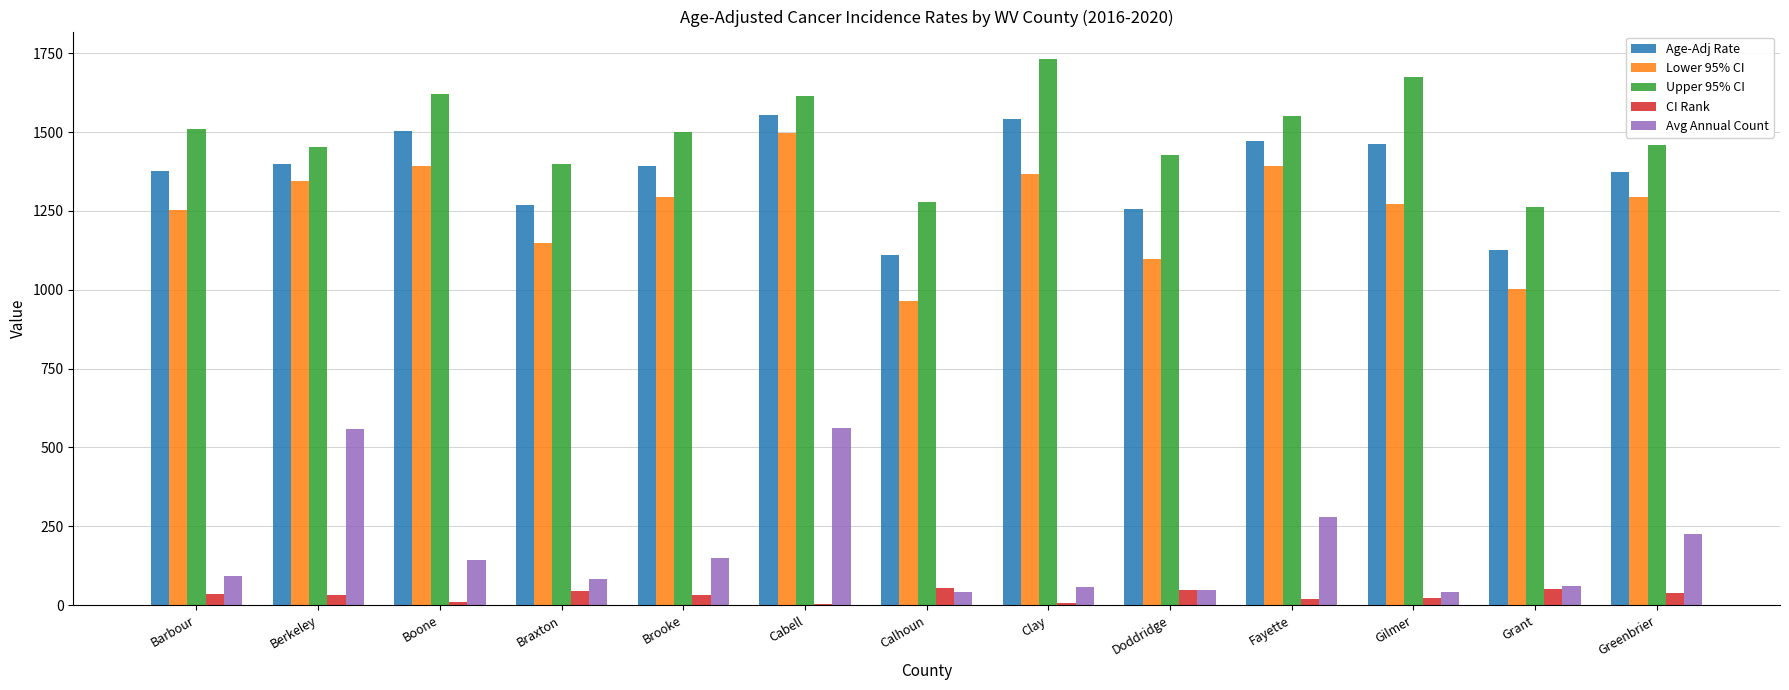

What is the sum of the Upper 95% CI values at Barbour and Boone?

3132.2